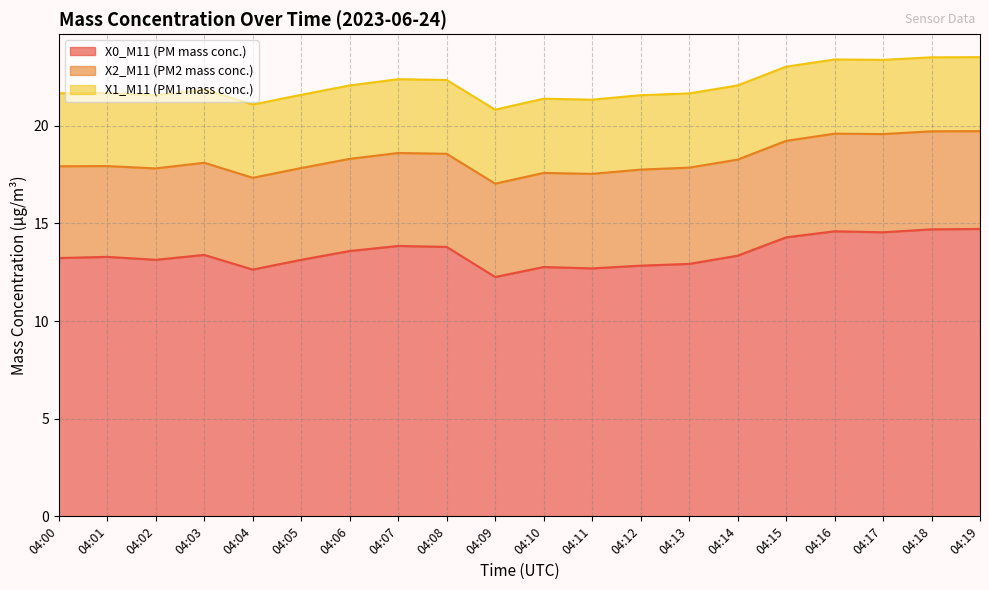

What is the difference between the highest and lowest values at 04:12?

9.0